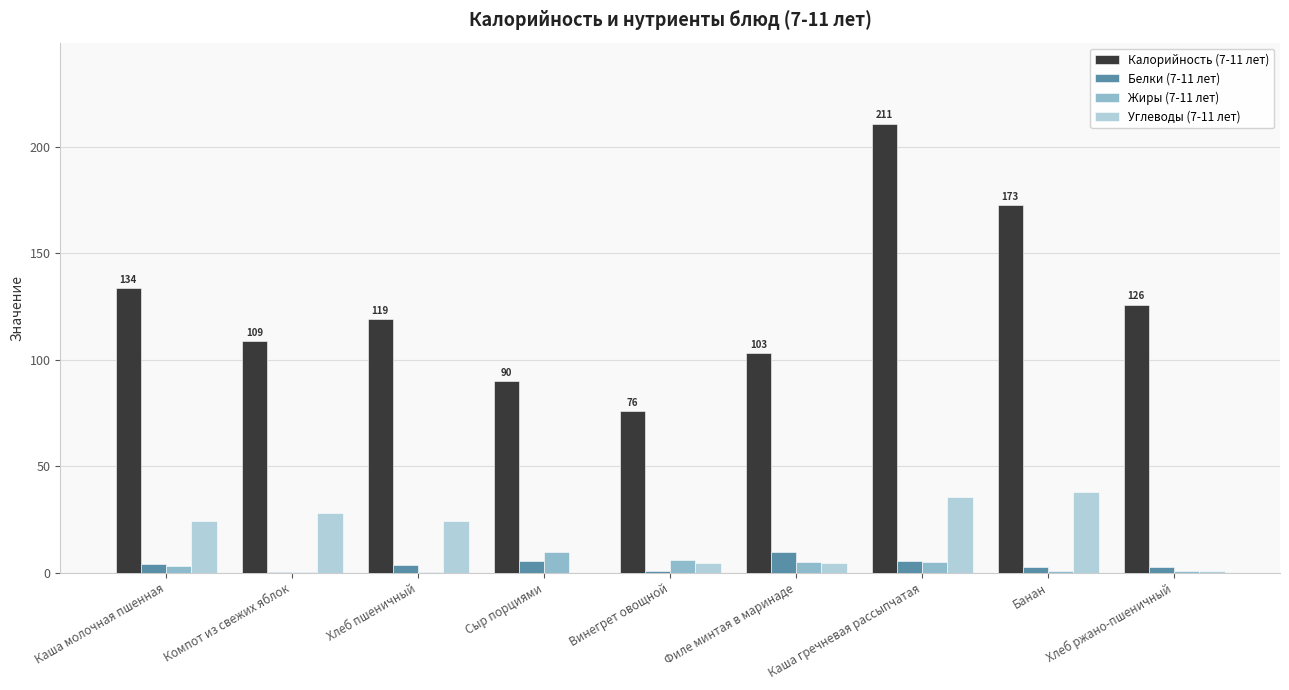

The value of Калорийность (7-11 лет) at Сыр порциями is 90.0. True or false?

True